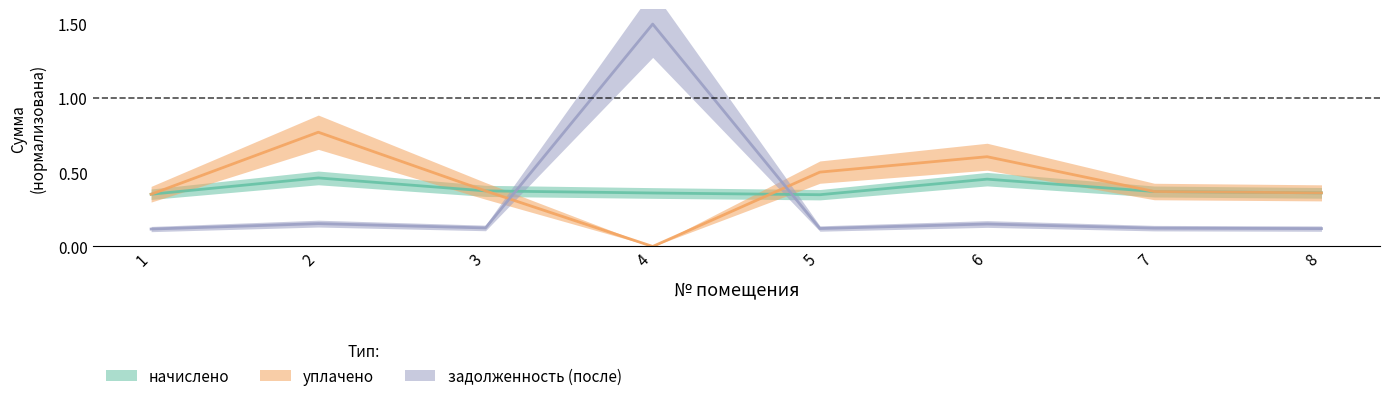

At how many categories does at least one series exceed 0?

8